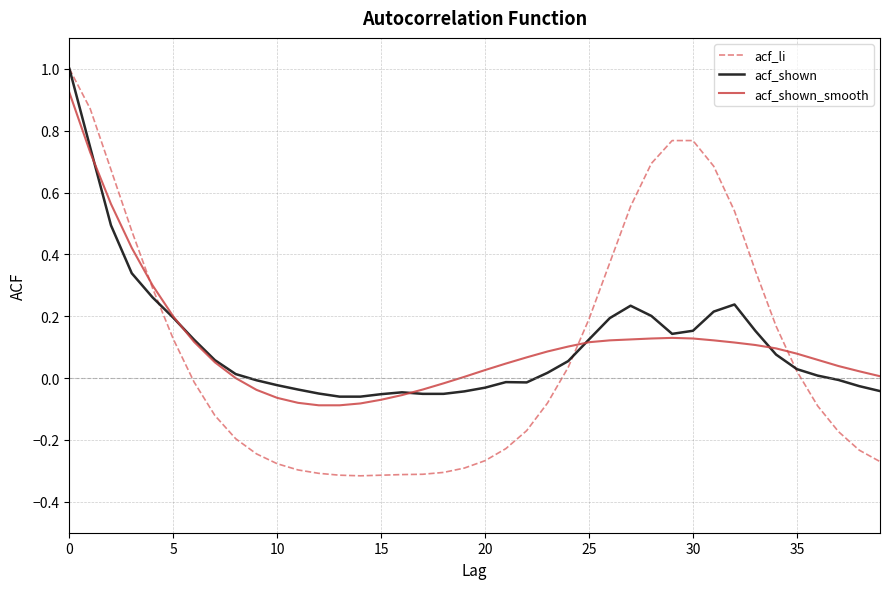

True or false: acf_shown and acf_shown_smooth cross at least once.

True